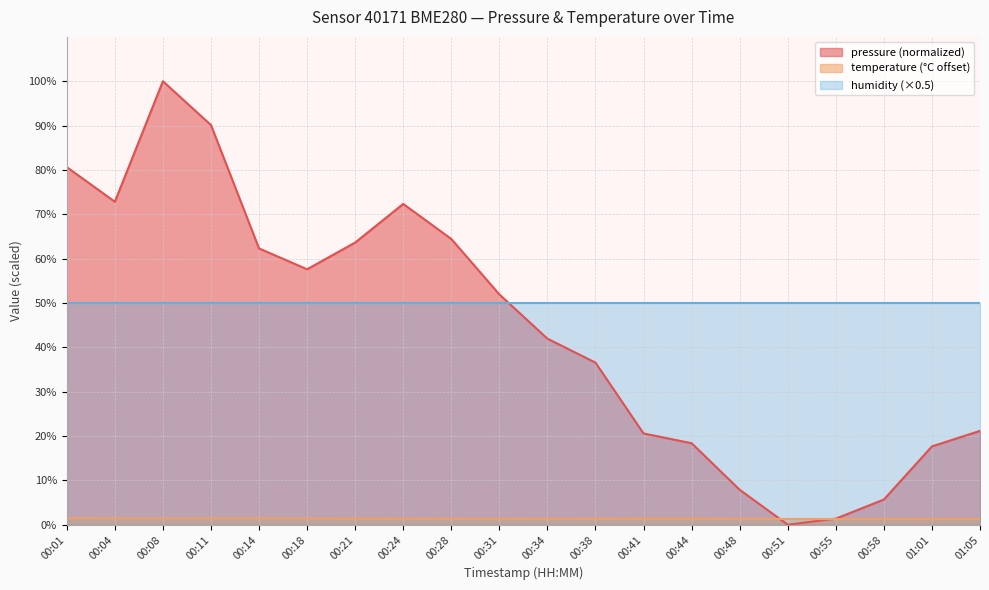

Which series changed the most between 00:14 and 00:21?

pressure